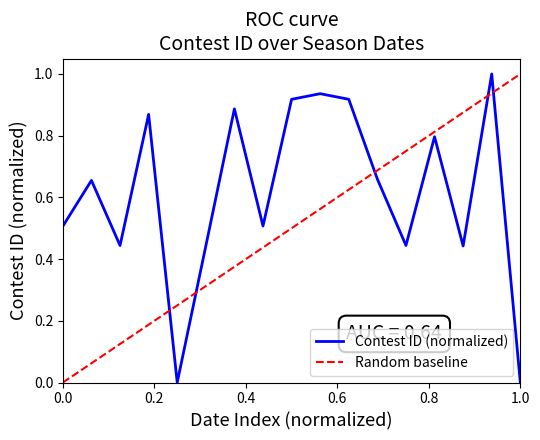

True or false: there are more than 1 points higher than both neighbors.

True